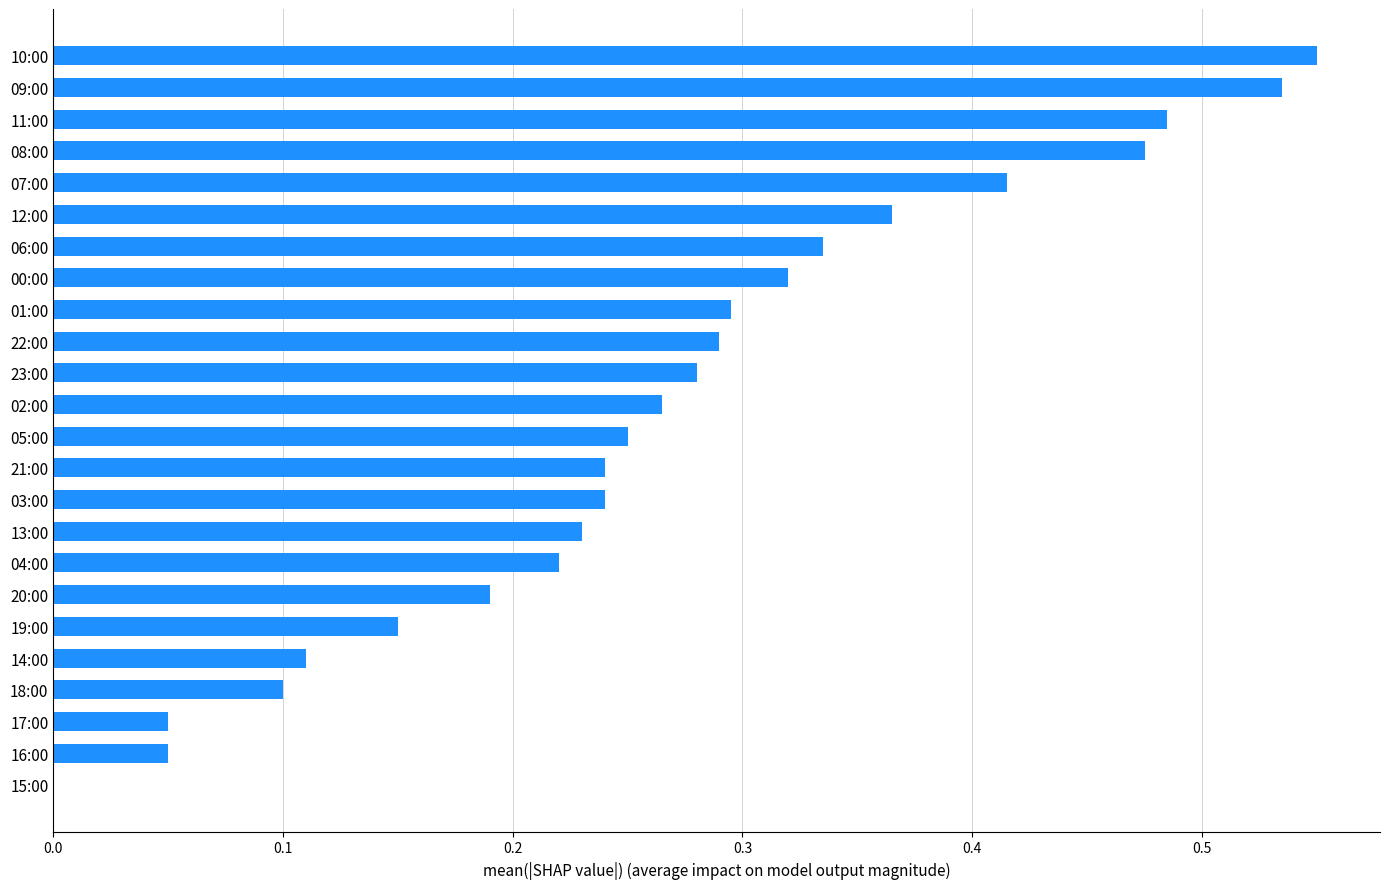

Which has a higher value, 00:00 or 02:00?

00:00